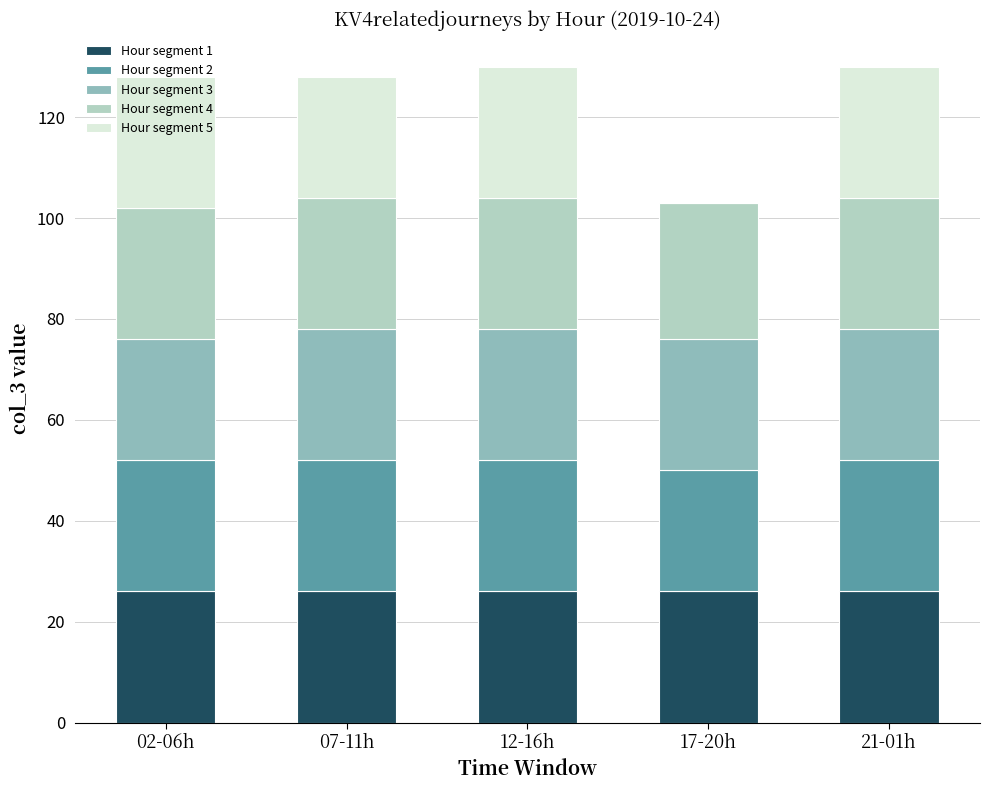

How many data points does each series have?

5